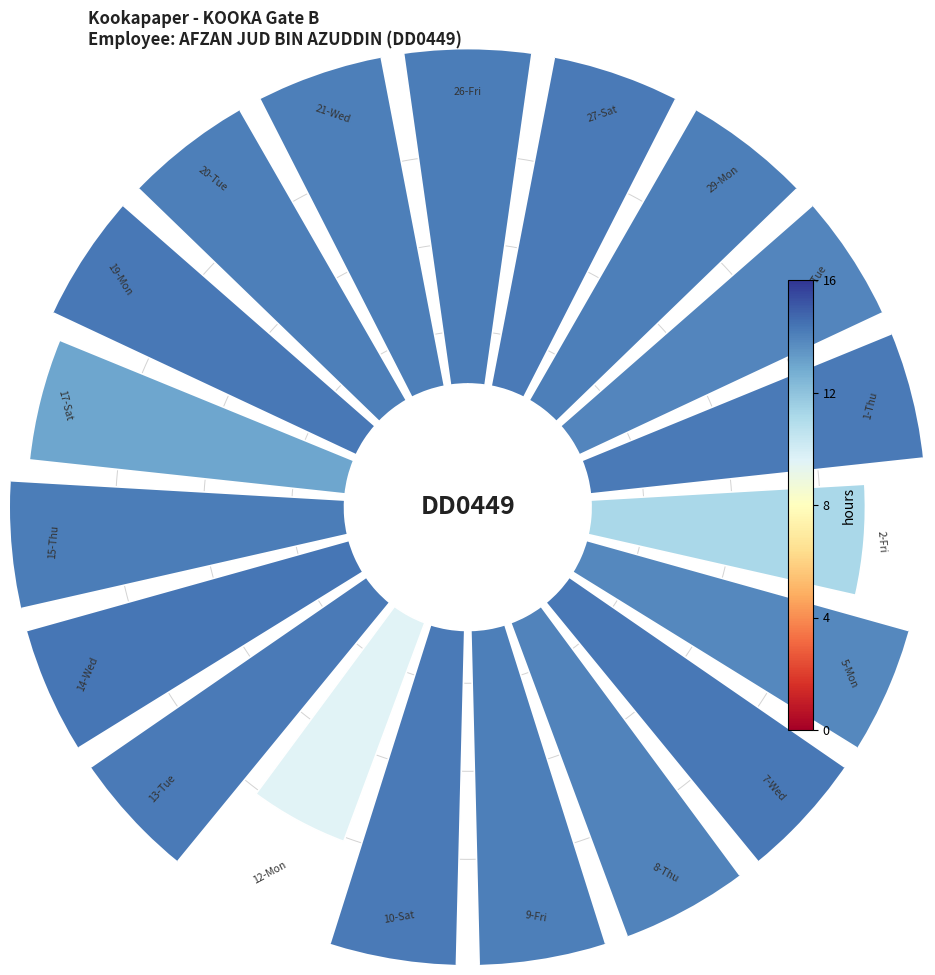

What portion of the pie excludes 90°?

95.7%